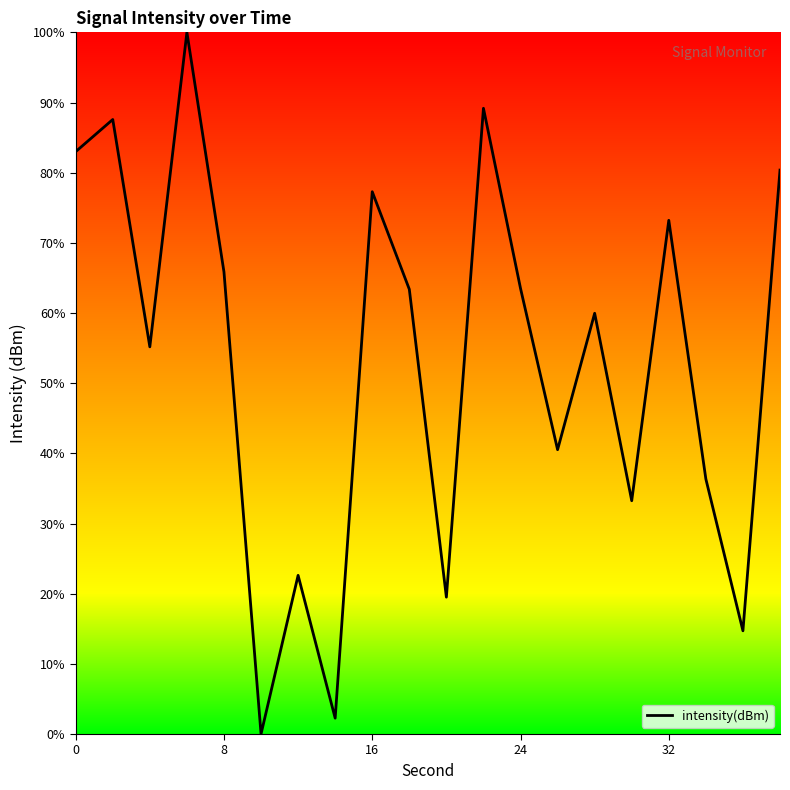

What is the maximum value shown in the chart?

100.0